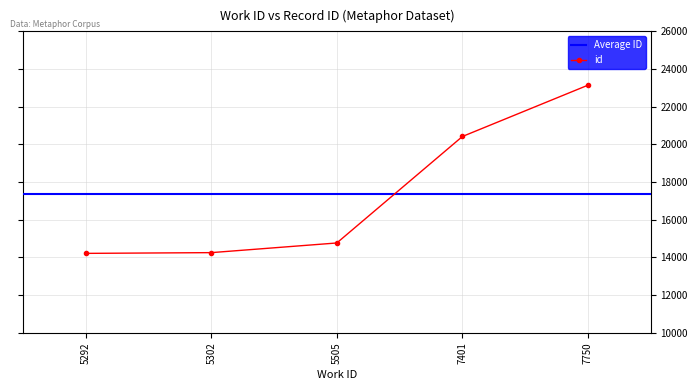

What is the difference between the maximum and minimum values?

8927